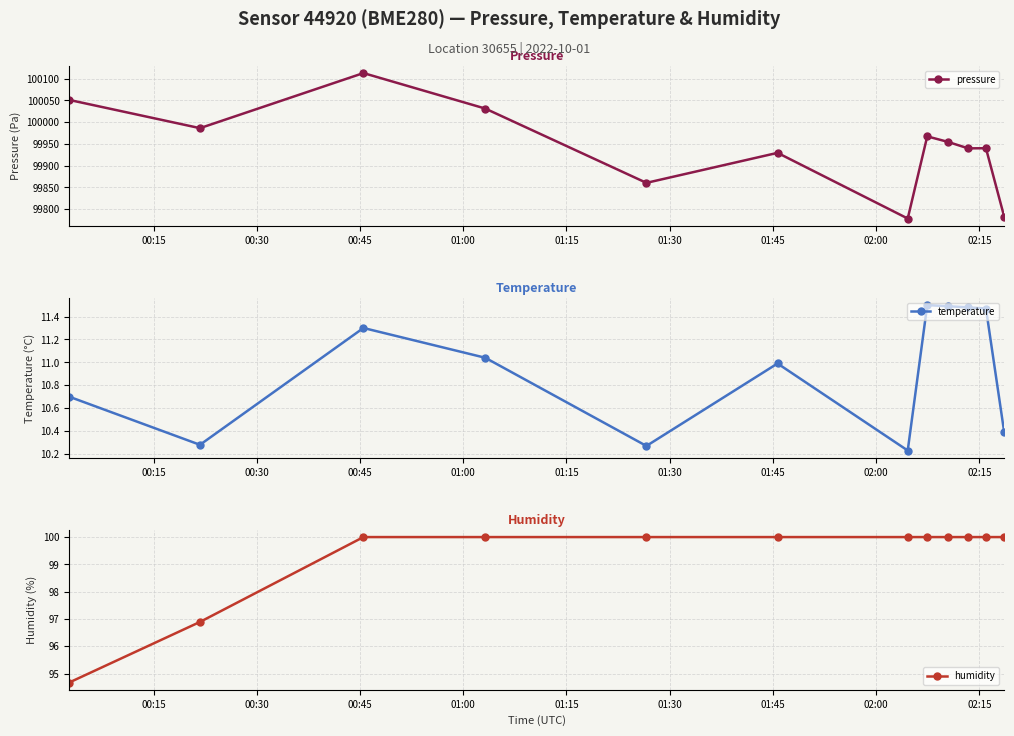

How many values in the pressure series exceed 99954?

6